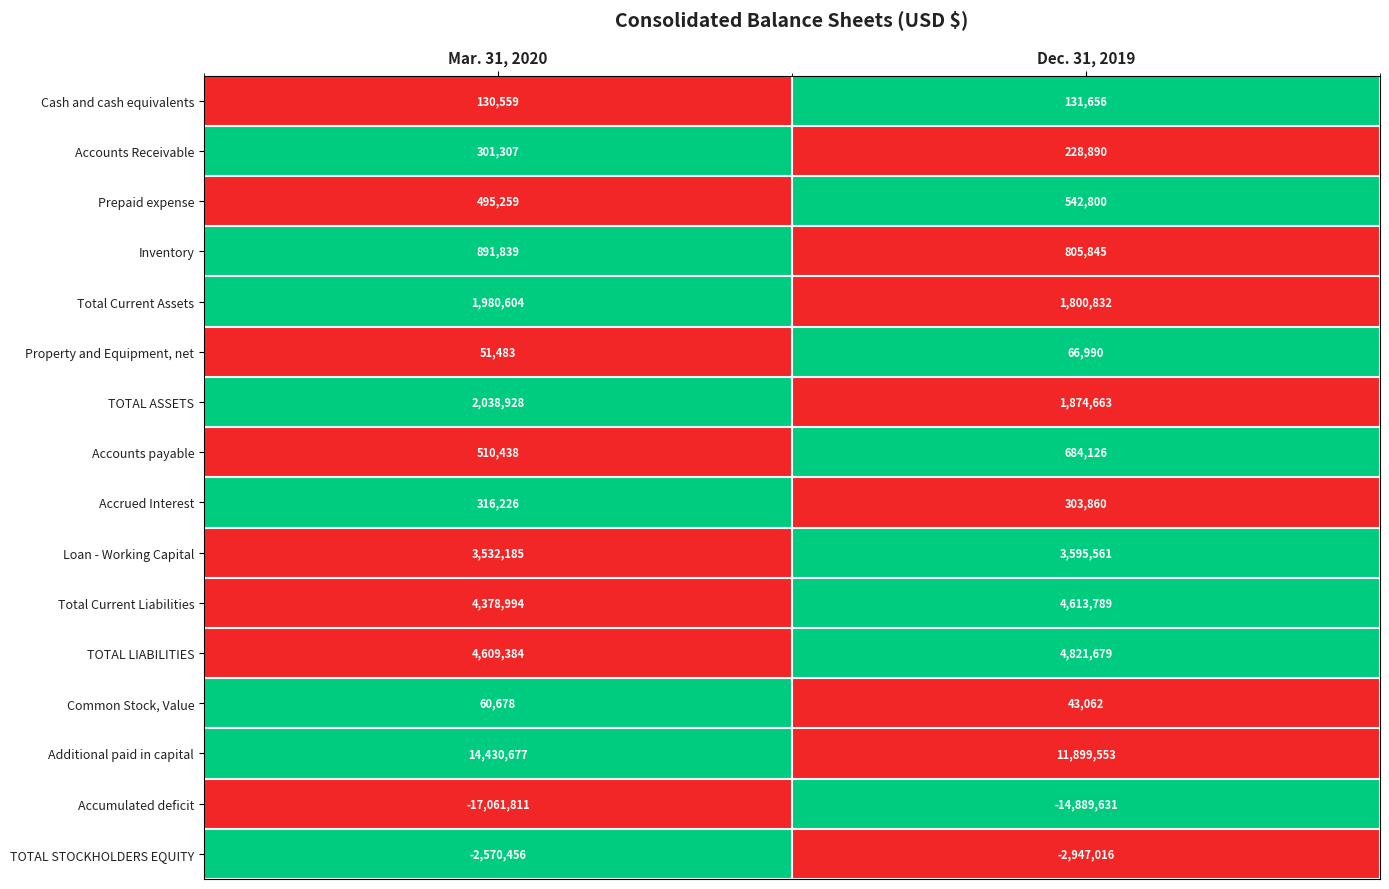

Read the Prepaid expense value at Dec. 31, 2019, to the nearest 50.

542800